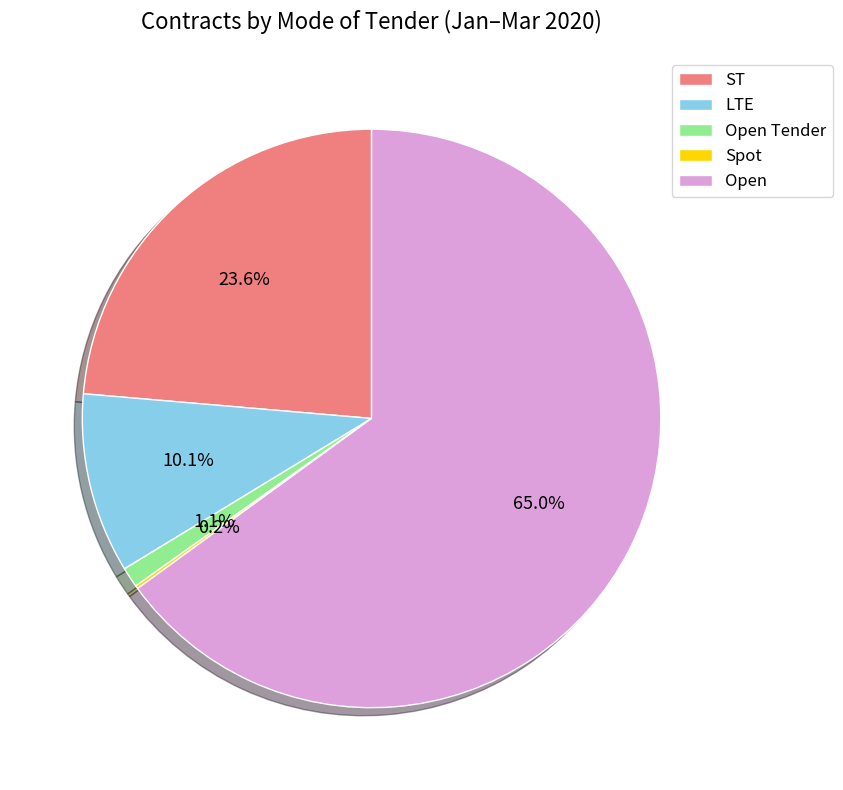

Which category accounts for the majority?

Open